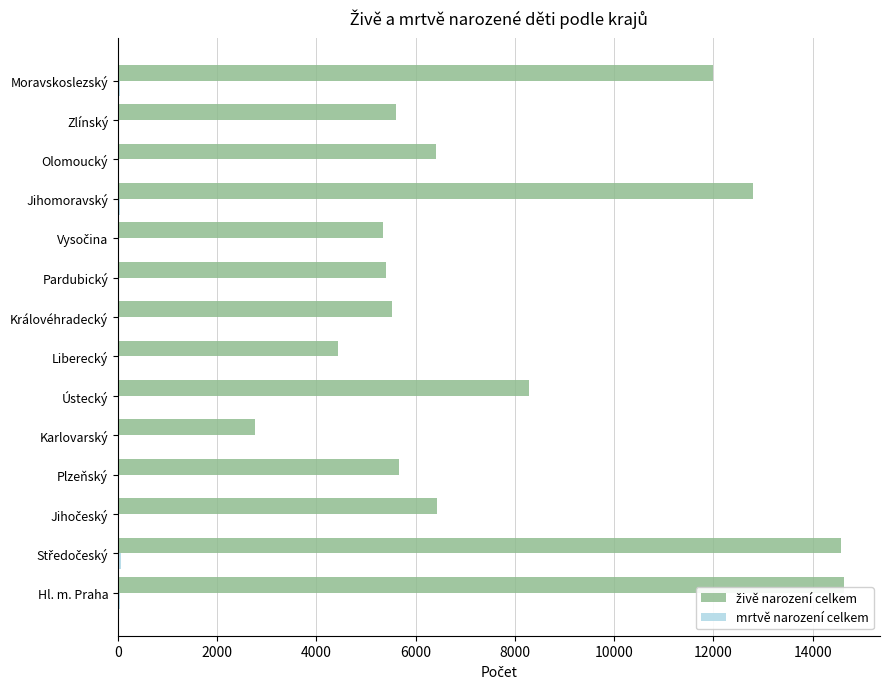

How many data points does each series have?

14